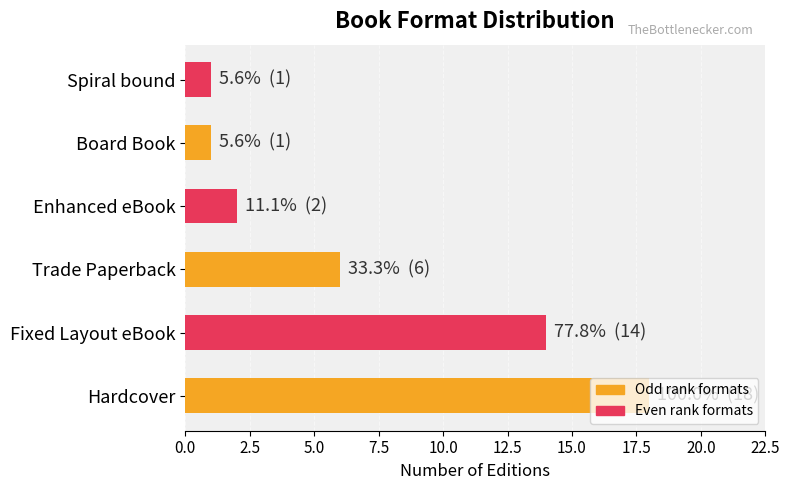

True or false: the data shows 6 at Trade Paperback.

True